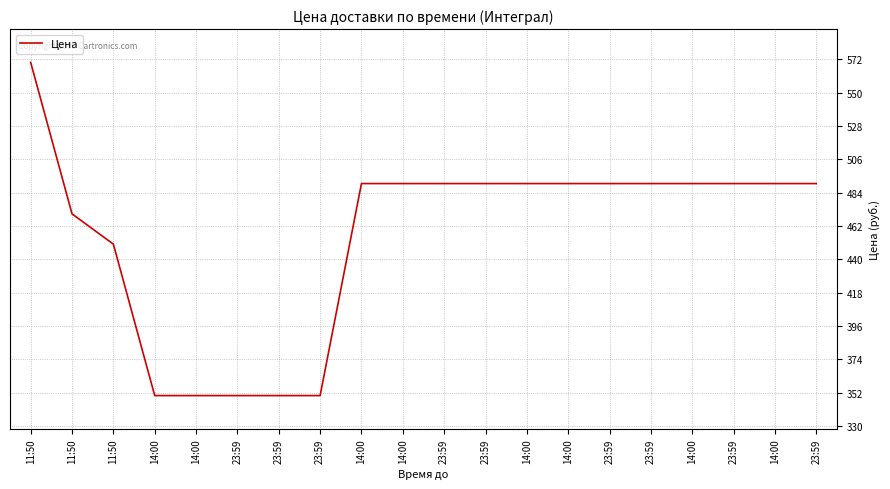

How many lines are shown in the chart?

1